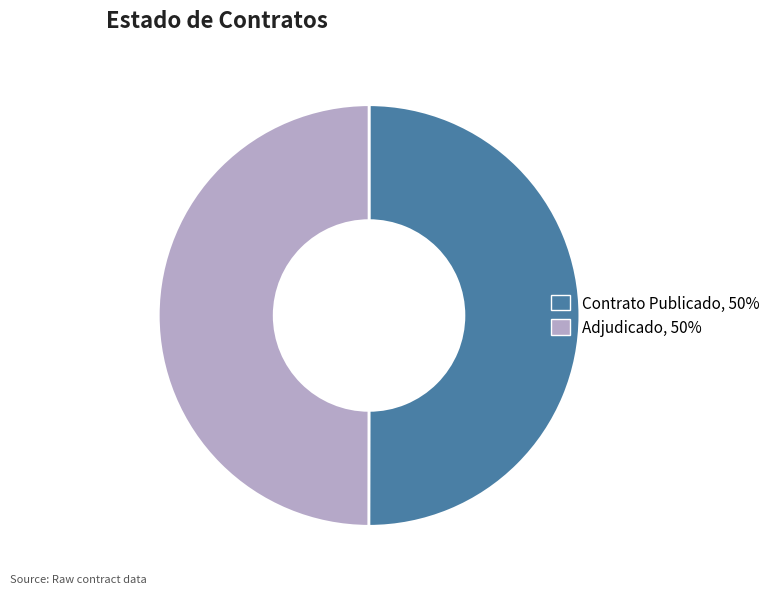

What is the ratio of the value at Contrato Publicado, 50% to the value at Adjudicado, 50%?

1.0